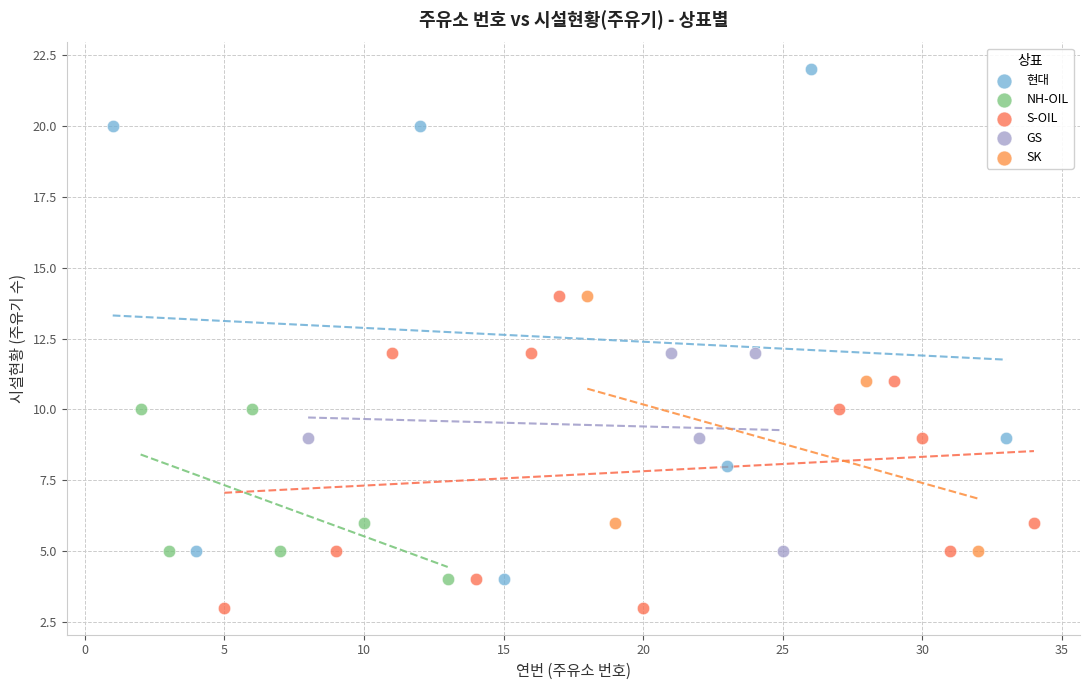

Which series contains the highest Y value?

현대